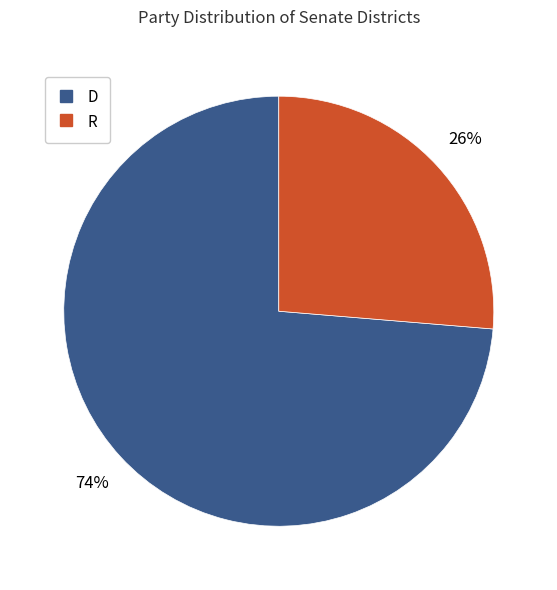

What percentage is the D slice, to the nearest percent?

74%